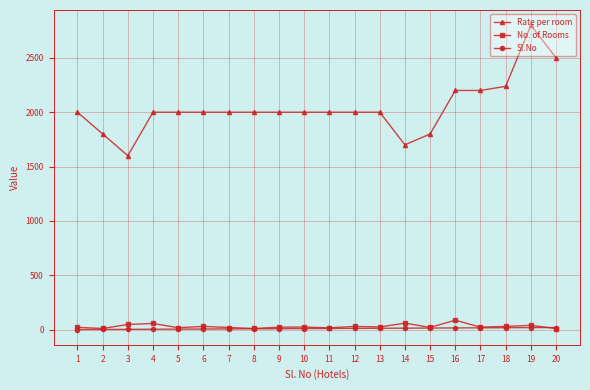

Which series has the largest range (max minus min)?

Rate per room